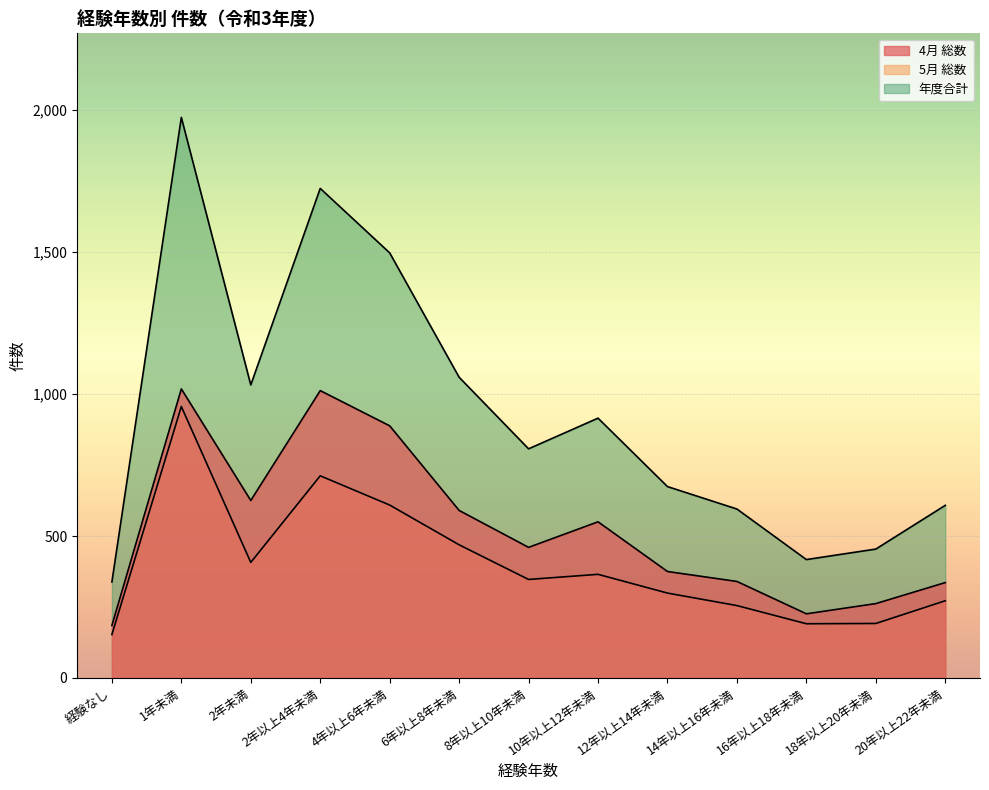

True or false: 5月 総数 has more than 1 points higher than both neighbors.

True